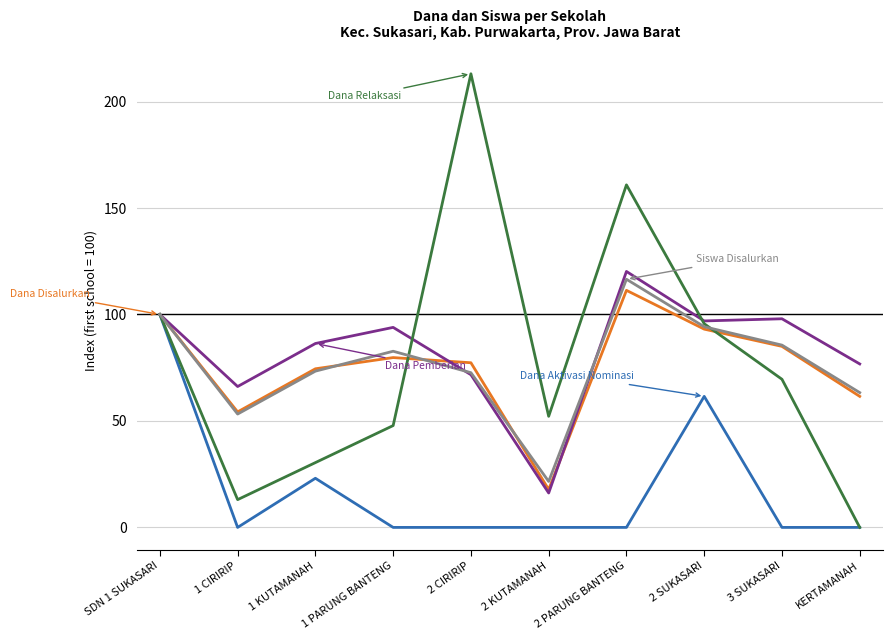

What is the difference between the highest and lowest values at 3 SUKASARI?

98.0